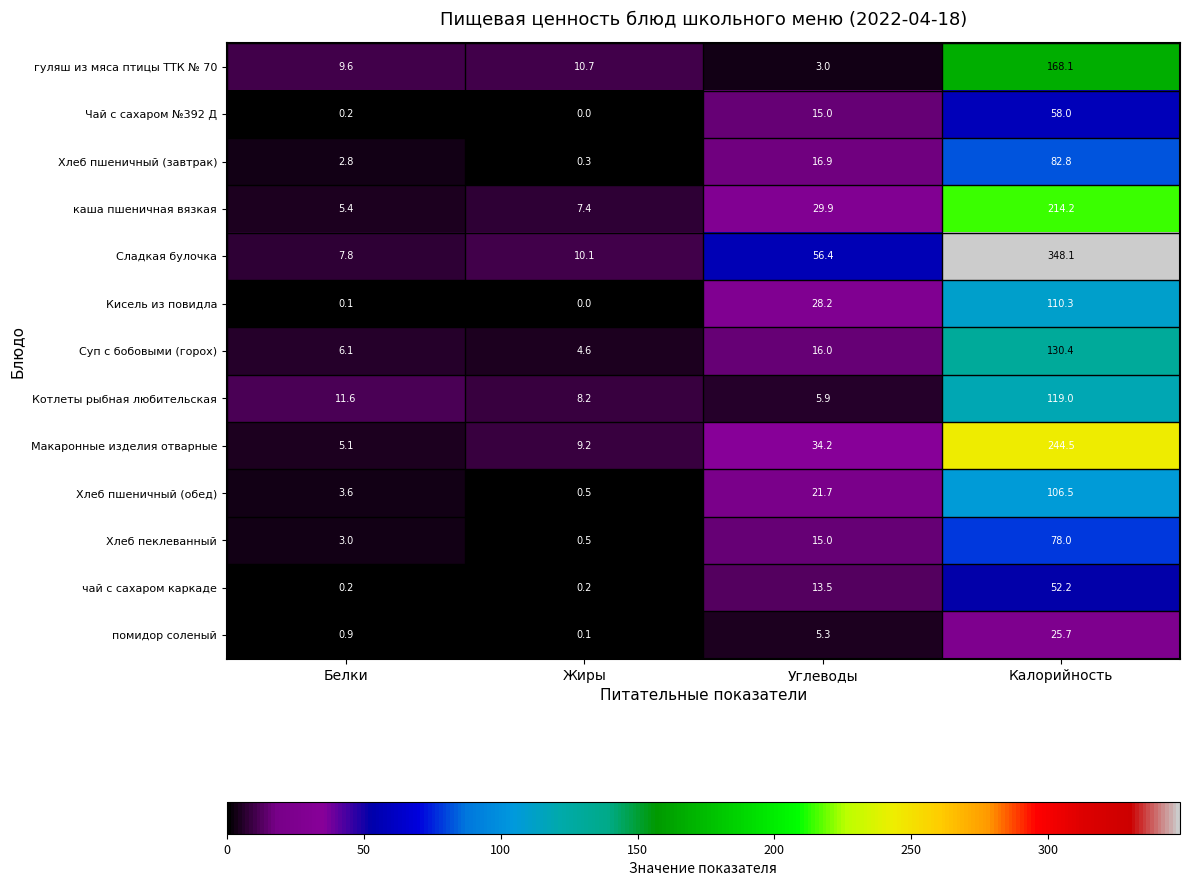

Which category has the highest value across all series?

Калорийность